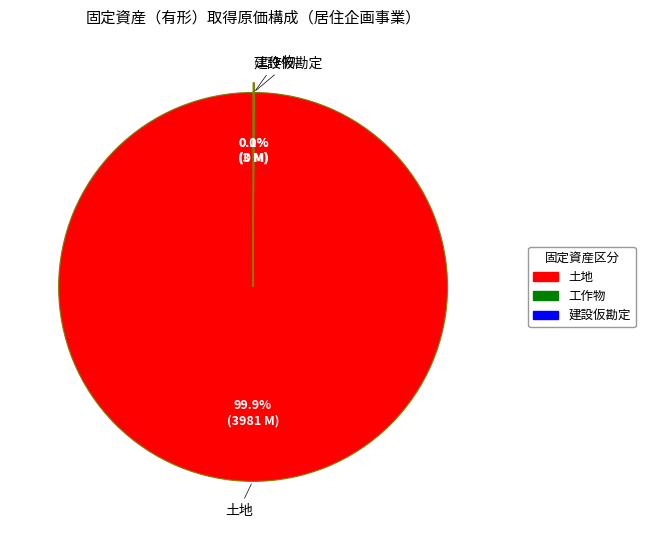

Is there any slice that represents more than half of the pie?

Yes